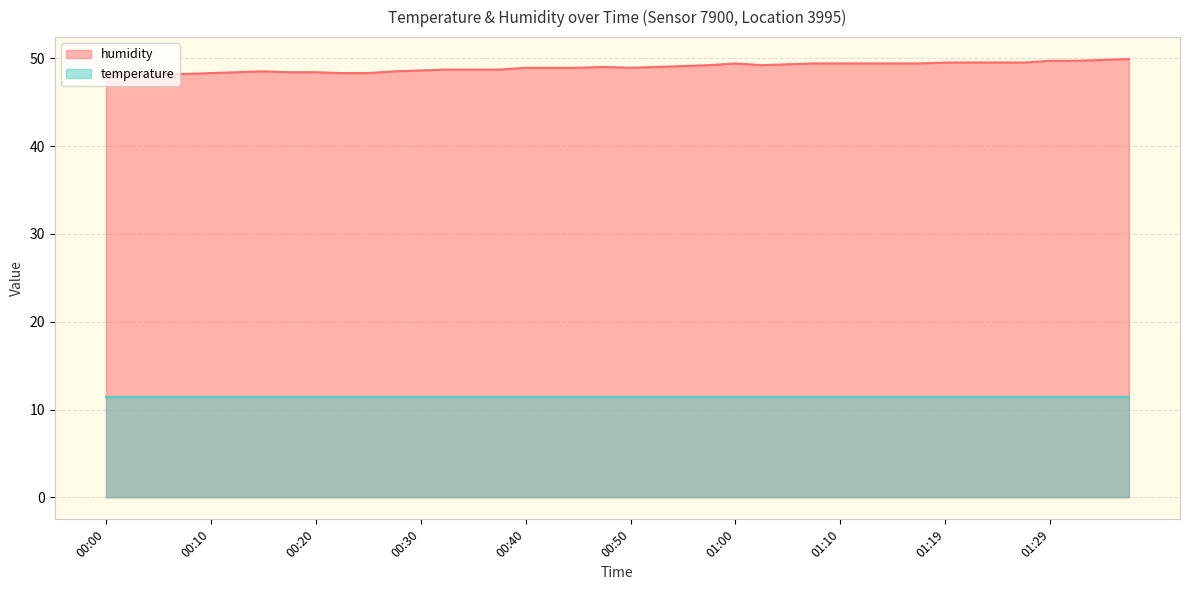

What position from the right is 01:27?

5